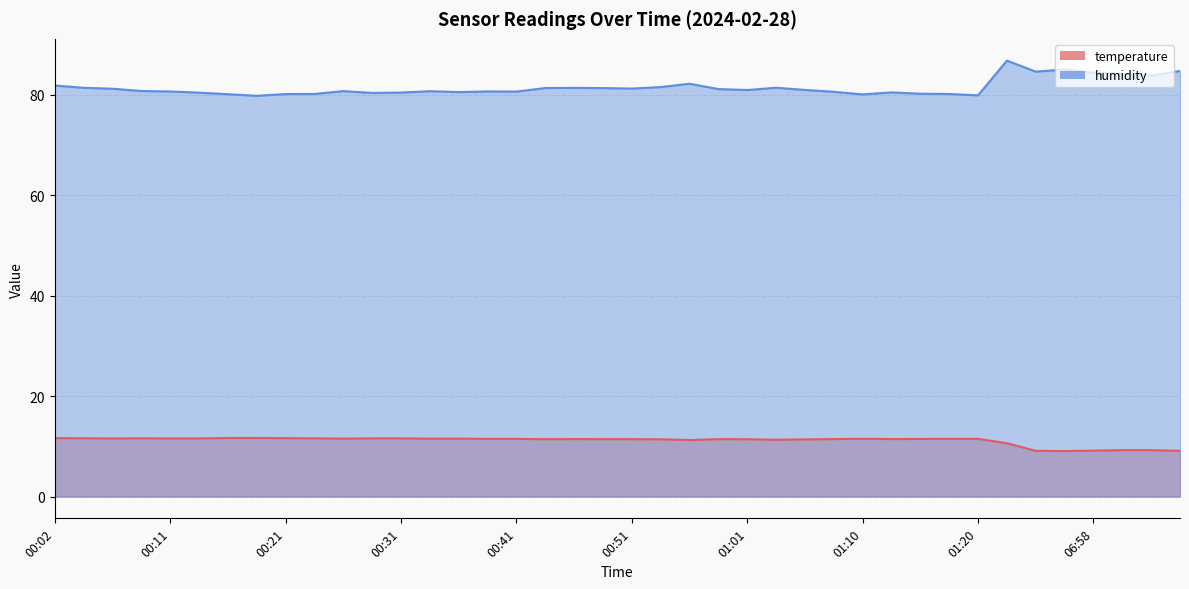

Between 01:15 and 00:04, which is larger?

00:04